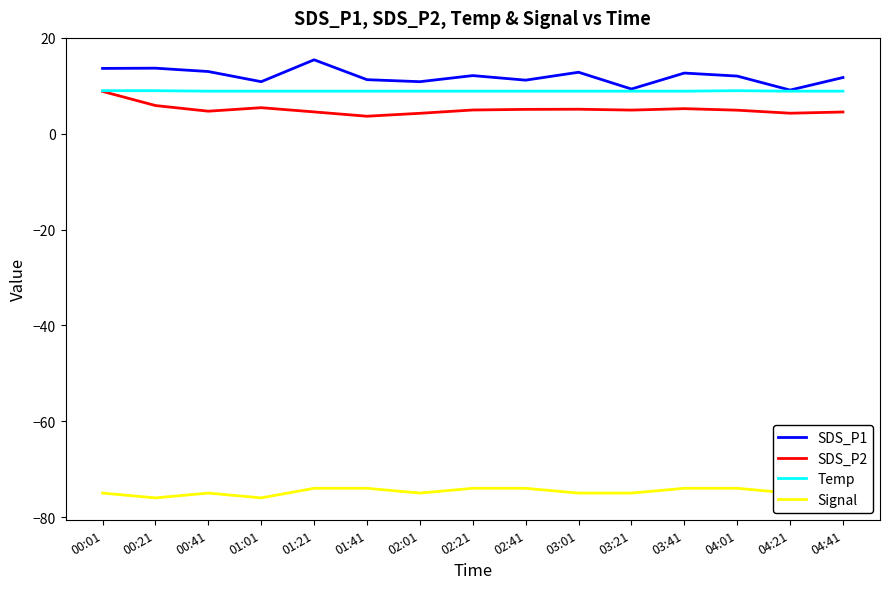

At which category is the sum across all series the highest?

00:01